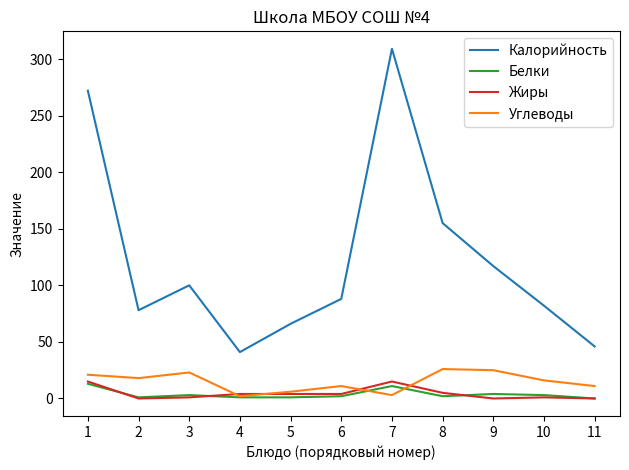

Is it true that Калорийность equals 82 at 10?

True